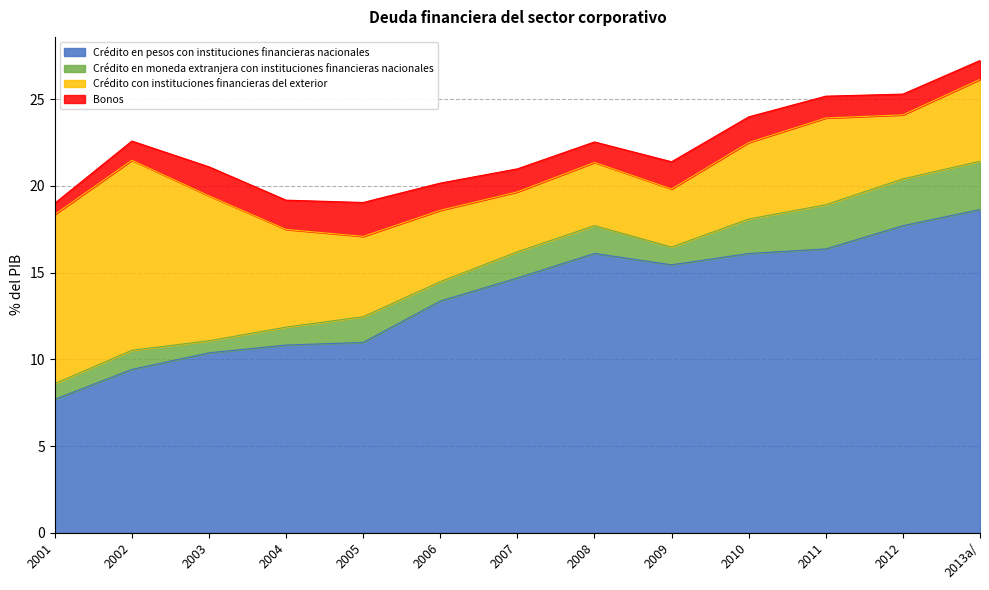

What is the sum of all Crédito en moneda extranjera con instituciones financieras nacionales values?

20.5